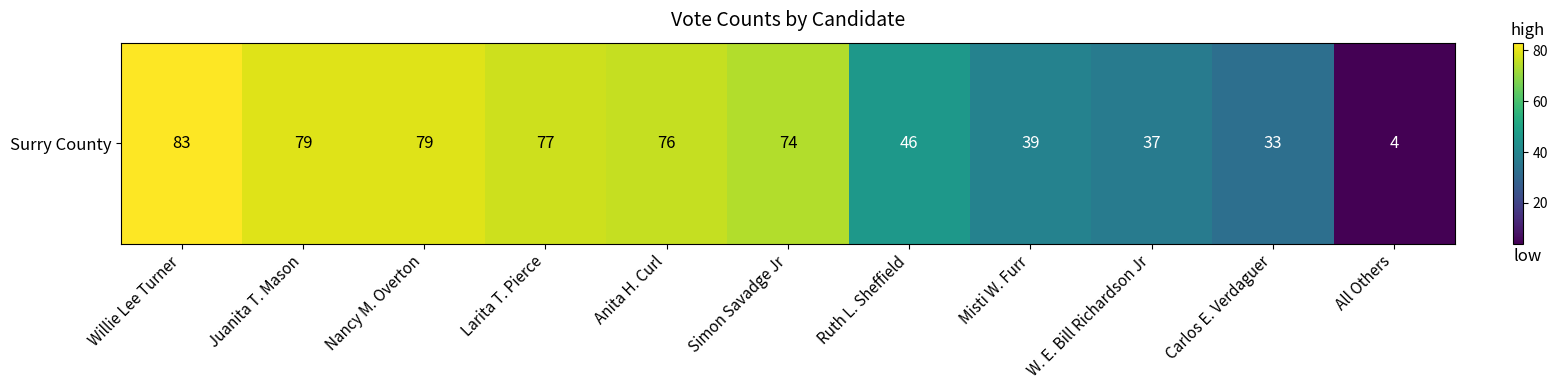

Which has a higher value, Misti W. Furr or Juanita T. Mason?

Juanita T. Mason